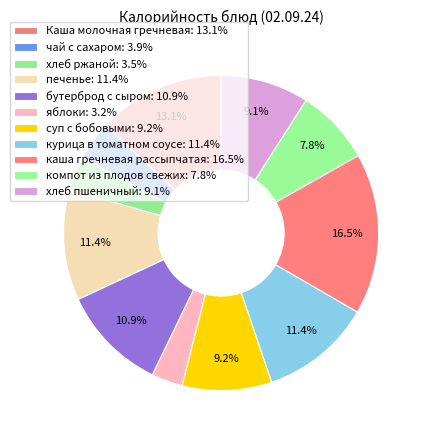

To the nearest percent, what is the difference between the largest and smallest slice percentages?

13%